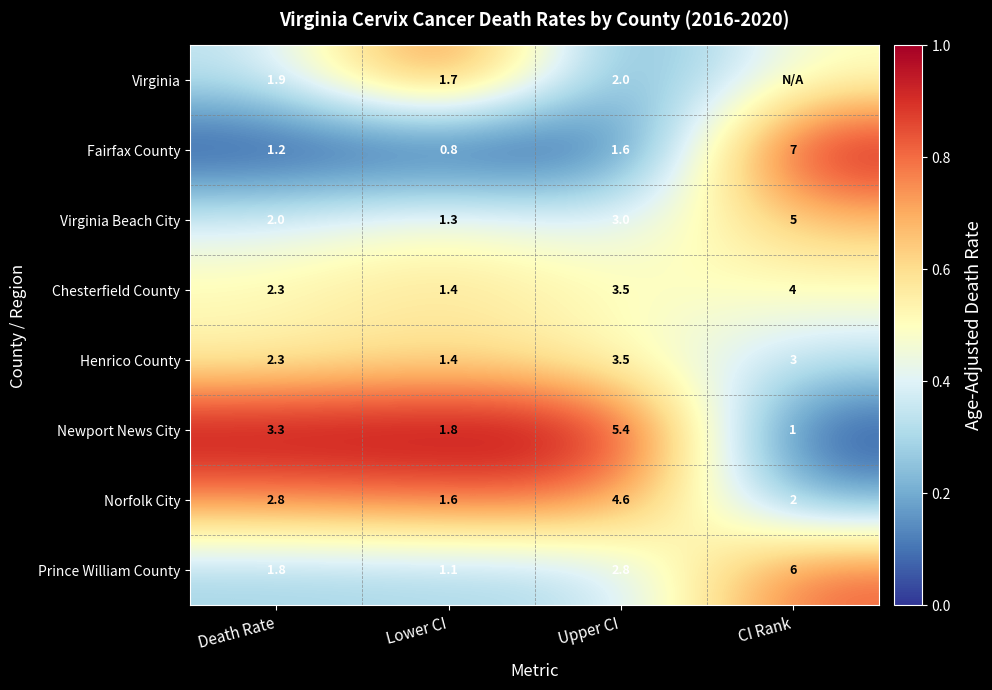

The Virginia series shows 0.0 at Upper CI. True or false?

False